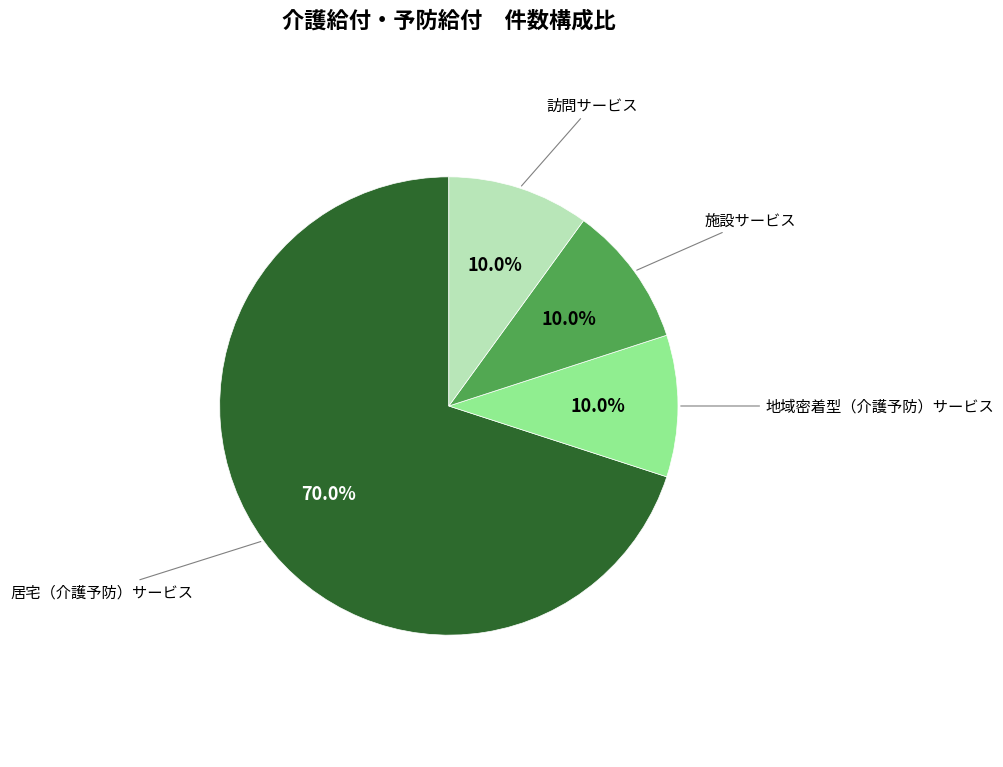

How many slices are in this pie chart?

4